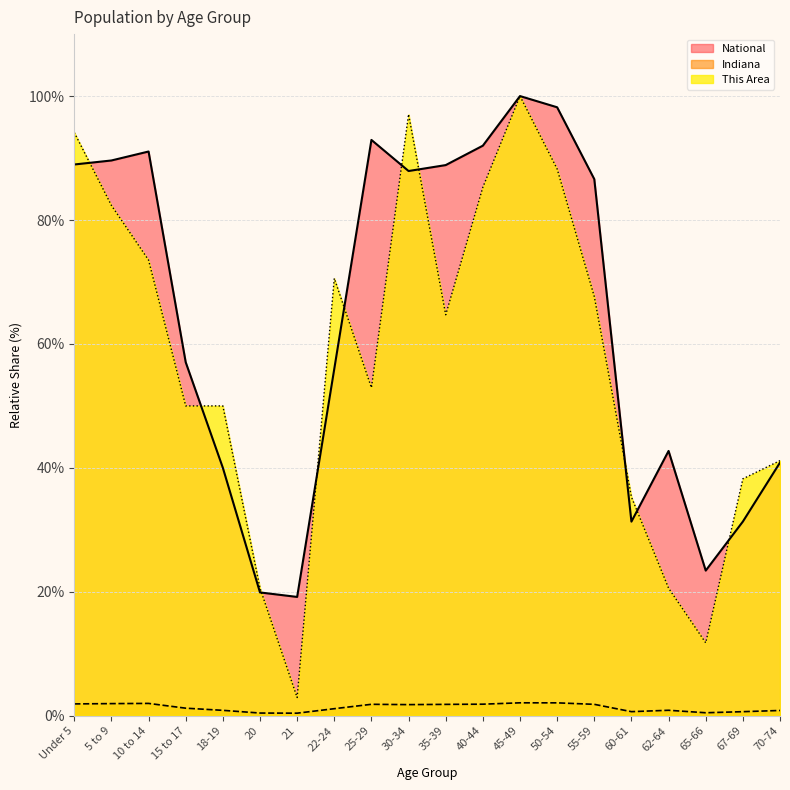

After their last crossing, which series has the higher values: This Area or National?

This Area